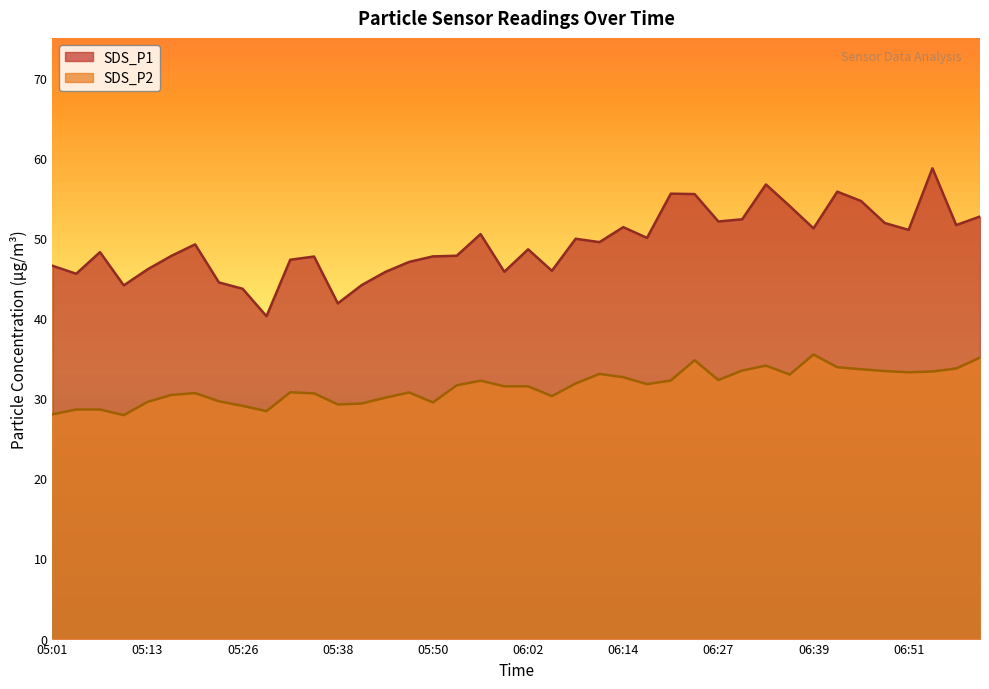

True or false: SDS_P1 and SDS_P2 cross at least once.

False